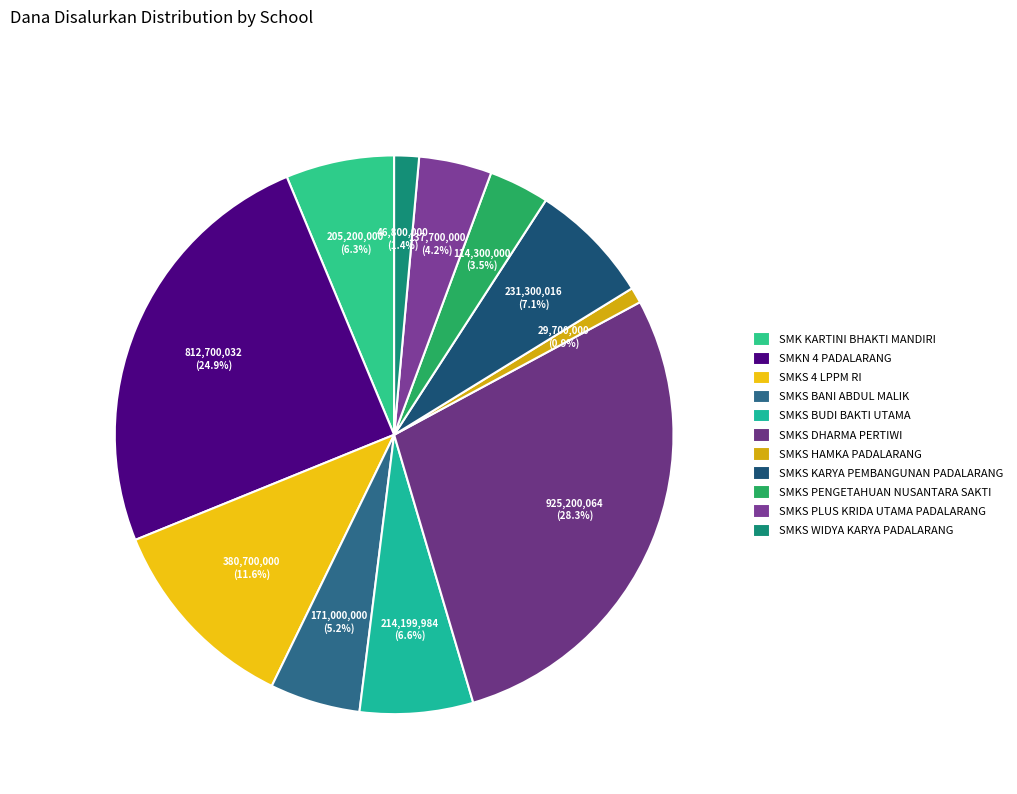

Rank the categories by value from lowest to highest.

SMKS HAMKA PADALARANG, SMKS WIDYA KARYA PADALARANG, SMKS PENGETAHUAN NUSANTARA SAKTI, SMKS PLUS KRIDA UTAMA PADALARANG, SMKS BANI ABDUL MALIK, SMK KARTINI BHAKTI MANDIRI, SMKS BUDI BAKTI UTAMA, SMKS KARYA PEMBANGUNAN PADALARANG, SMKS 4 LPPM RI, SMKN 4 PADALARANG, SMKS DHARMA PERTIWI